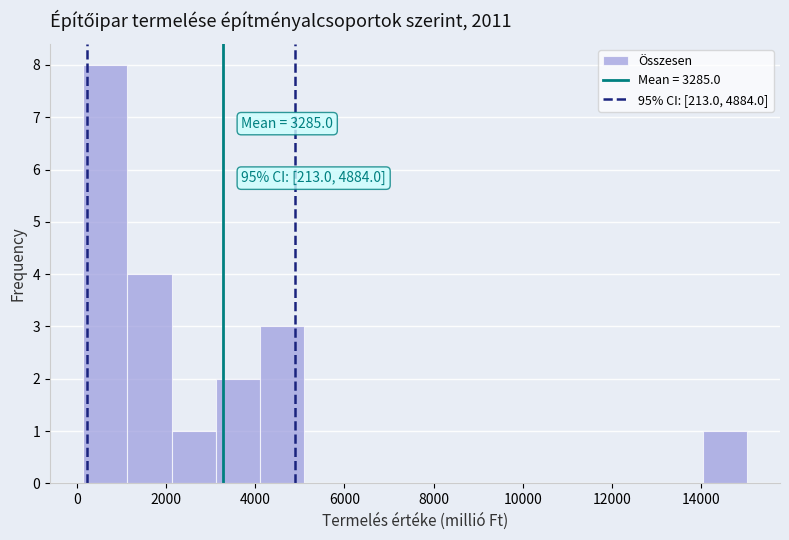

Which range on the x-axis has the tallest bar?

200 to 1200